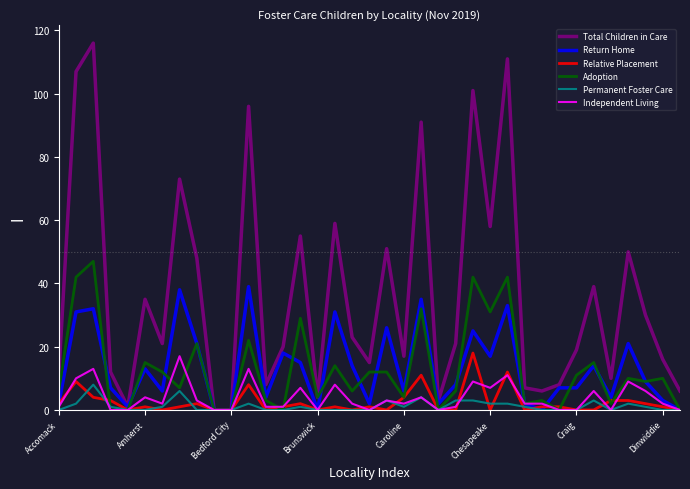

Which series has the largest total across all categories?

Total Children in Care